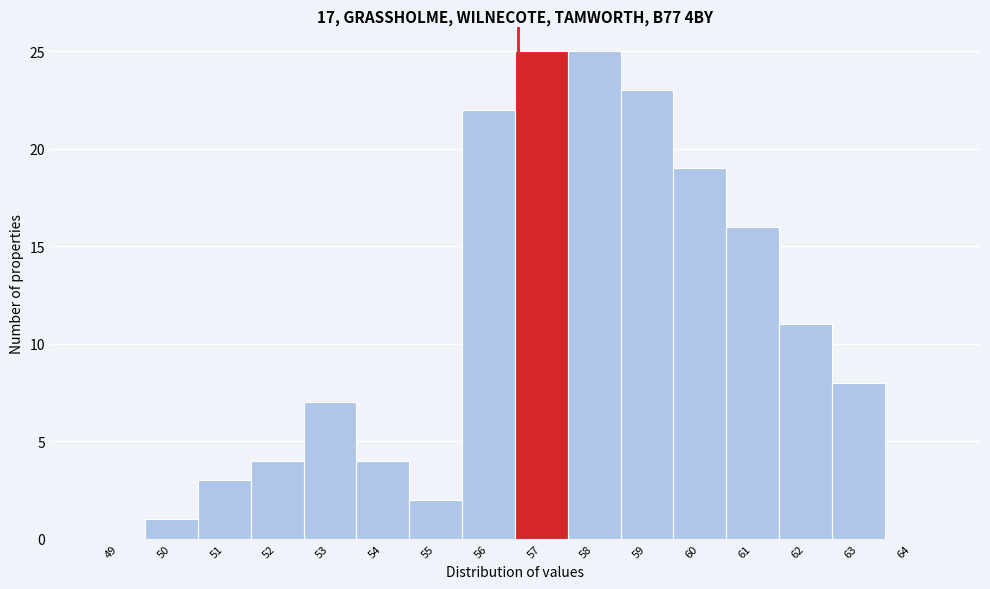

Reading left to right, transcribe all the data shown in this chart.

49=0	50=1	51=3	52=4	53=7	54=4	55=2	56=22	57=25	58=25	59=23	60=19	61=16	62=11	63=8	64=0